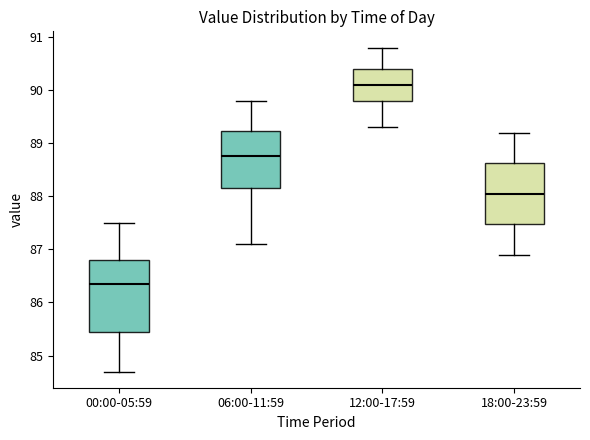

Reading left to right, transcribe this box plot: for each box, give where its median line is, the range the box spans, and where its two whiskers end, as read against the y-axis. The values are not printed on the chart, so give them approximately, as read against the axis.

00:00-05:59: median 86.4, box 85.5 to 86.8, whiskers 84.7 to 87.5
06:00-11:59: median 88.8, box 88.2 to 89.2, whiskers 87.1 to 89.8
12:00-17:59: median 90.1, box 89.8 to 90.4, whiskers 89.3 to 90.8
18:00-23:59: median 88.1, box 87.5 to 88.6, whiskers 86.9 to 89.2